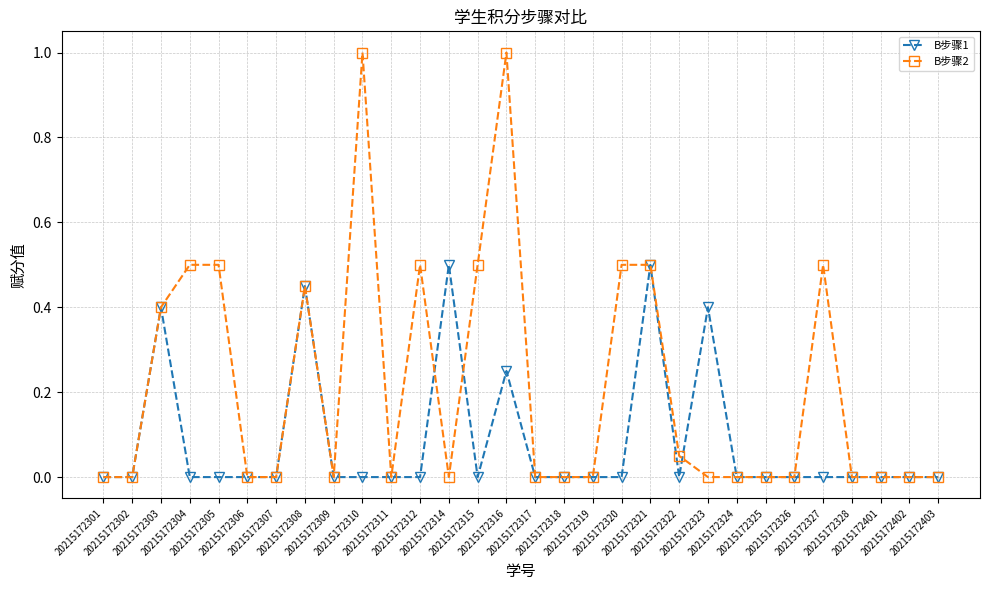

What is the difference between the maximum and minimum values in the B步骤2 series?

1.0